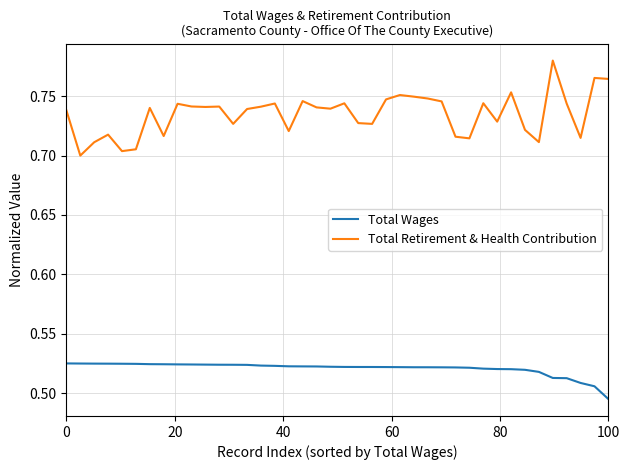

Is this an area chart (filled region under the line)?

No